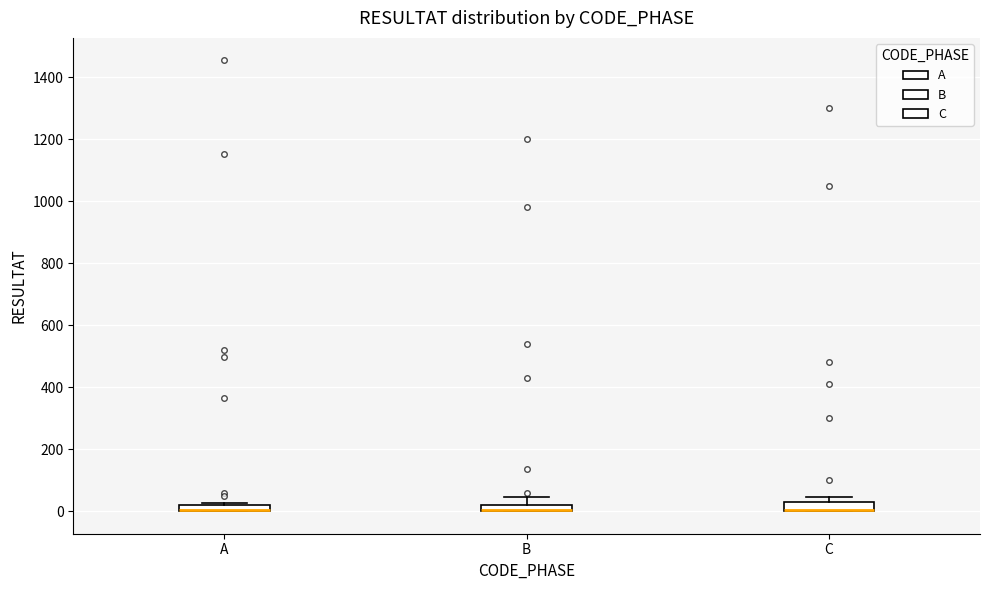

Where is the lower edge of the box for A on the y-axis? The values are not printed on the chart, so give them approximately, as read against the axis.

0